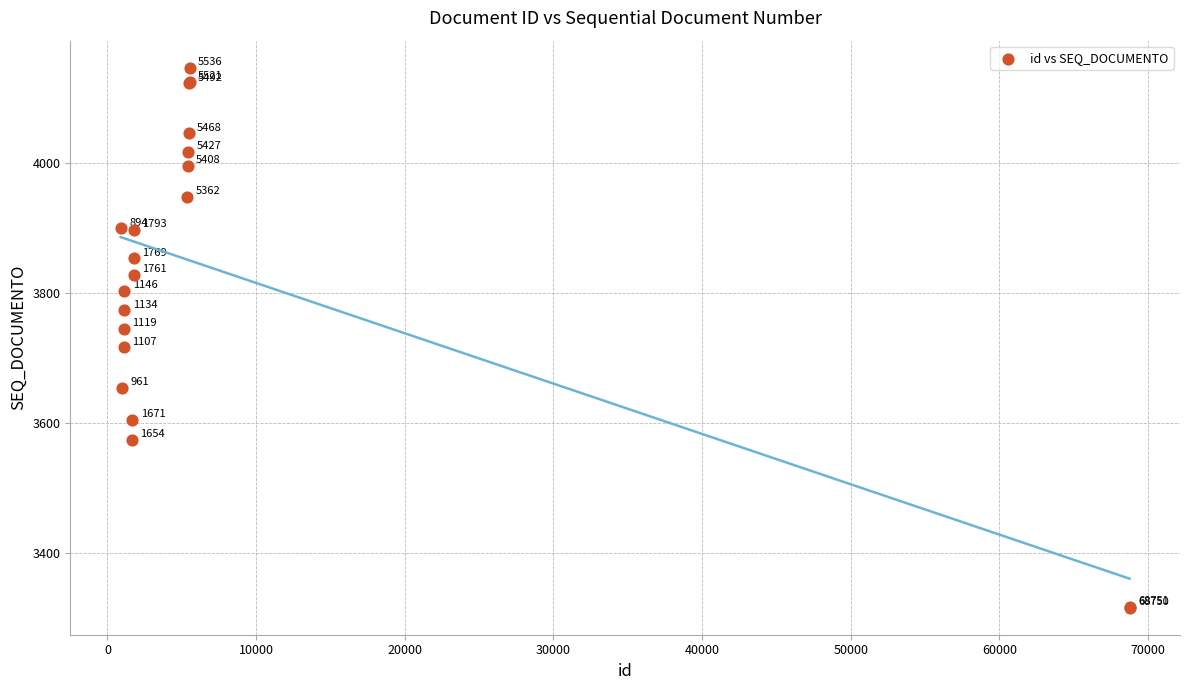

What Y value in the scatter plot is closest to 3731?

3745